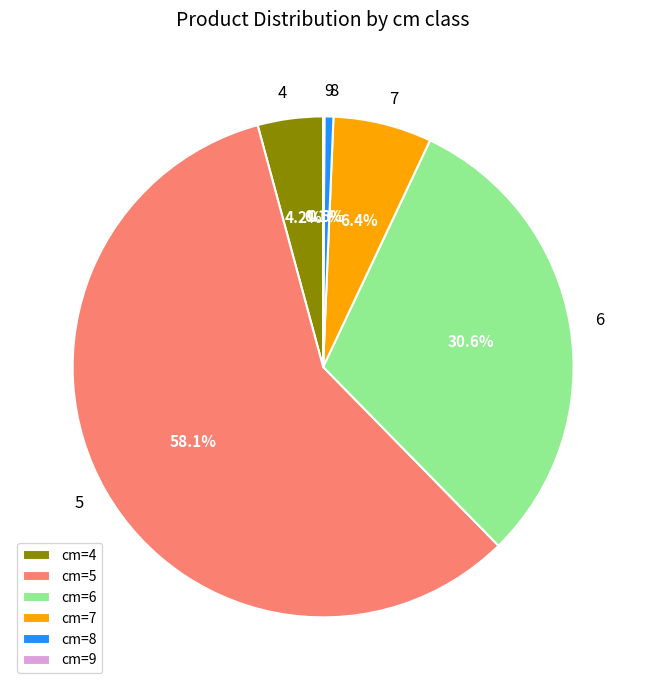

What is the largest slice in the pie chart?

cm=5